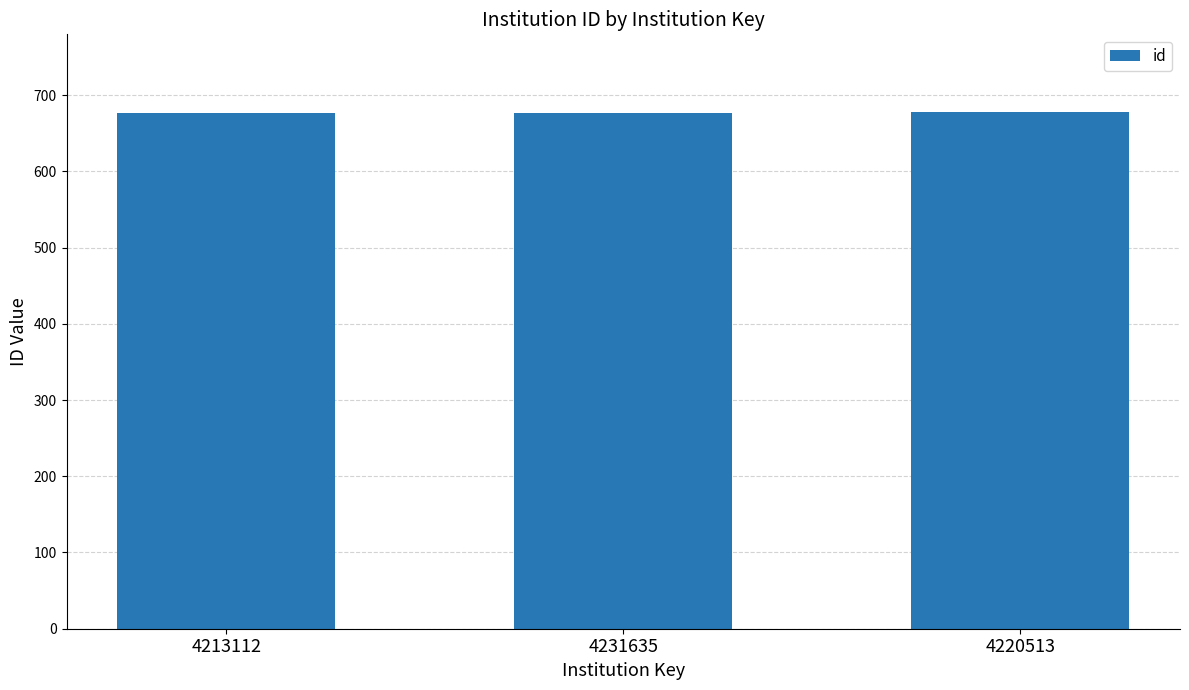

The chart shows a value of 192 at 4231635. True or false?

False